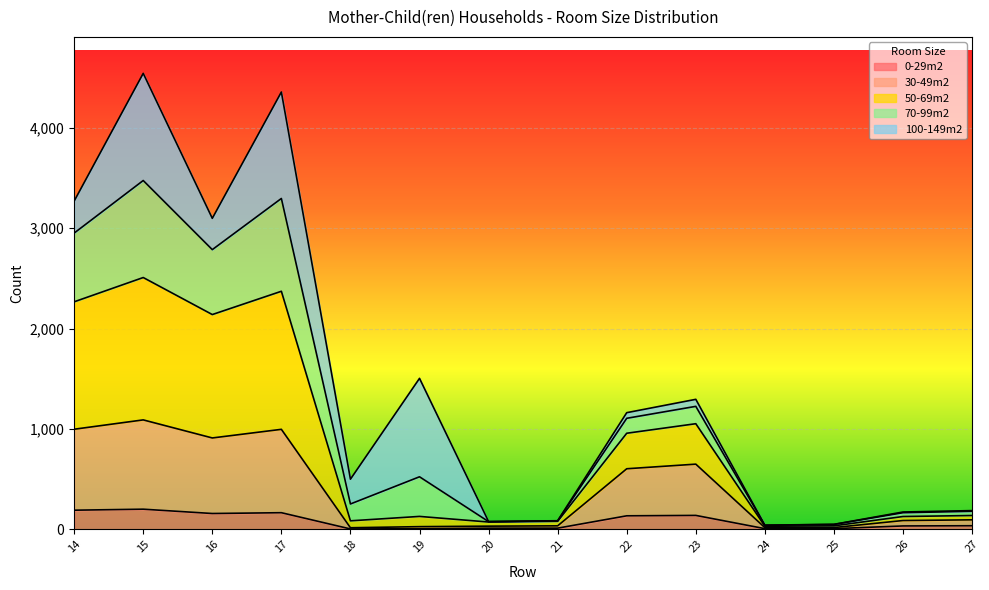

True or false: 50-69m2 and 0-29m2 intersect in this chart.

False